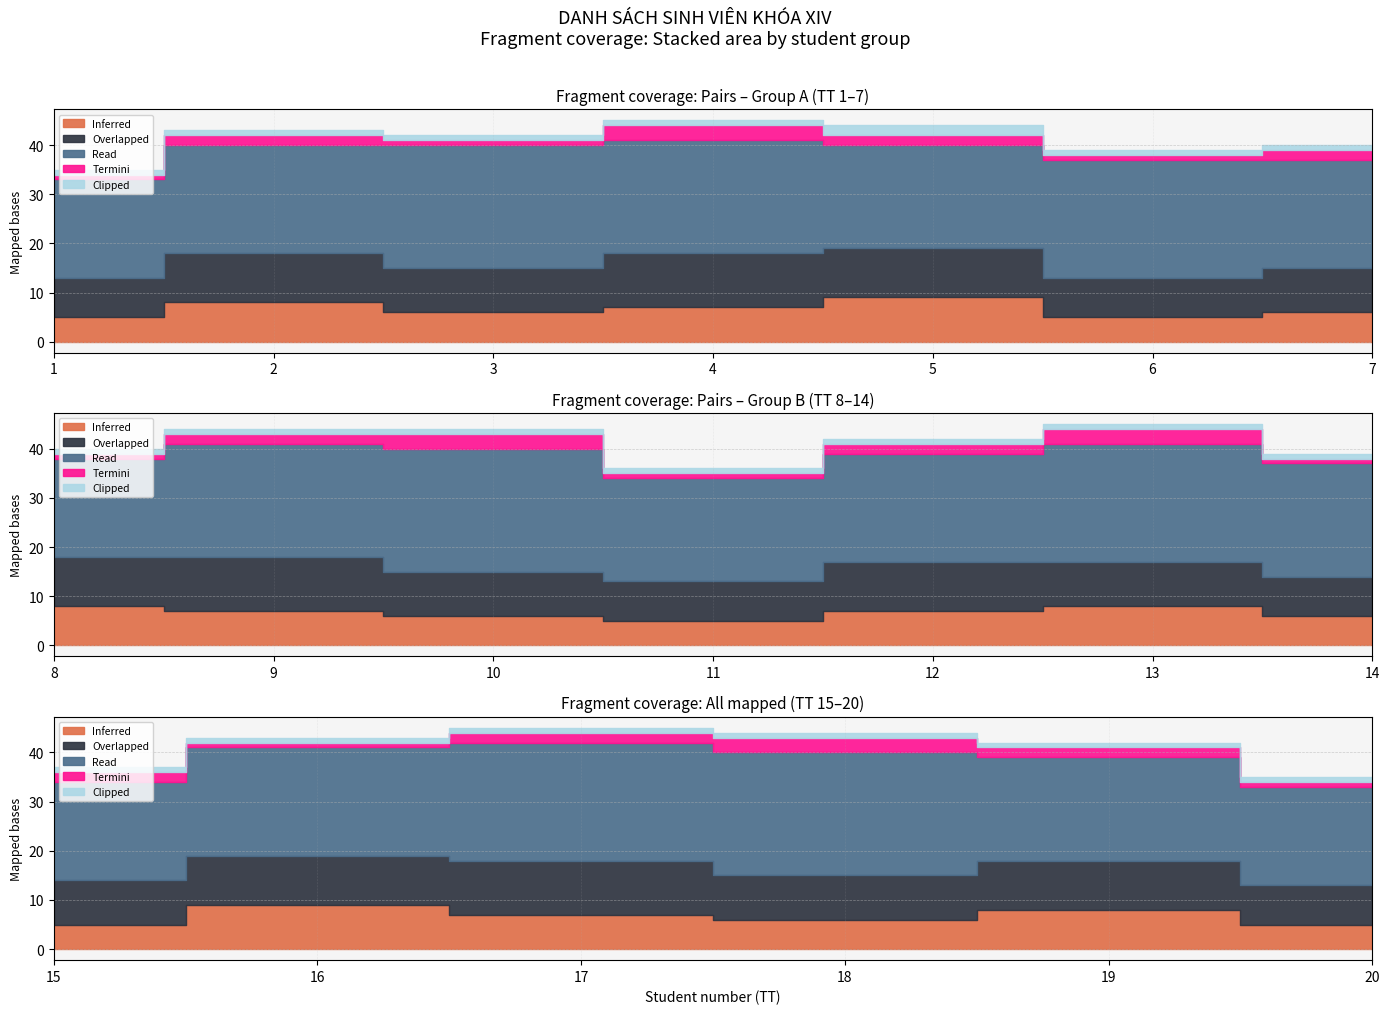

Which series has the largest total across all categories?

Read